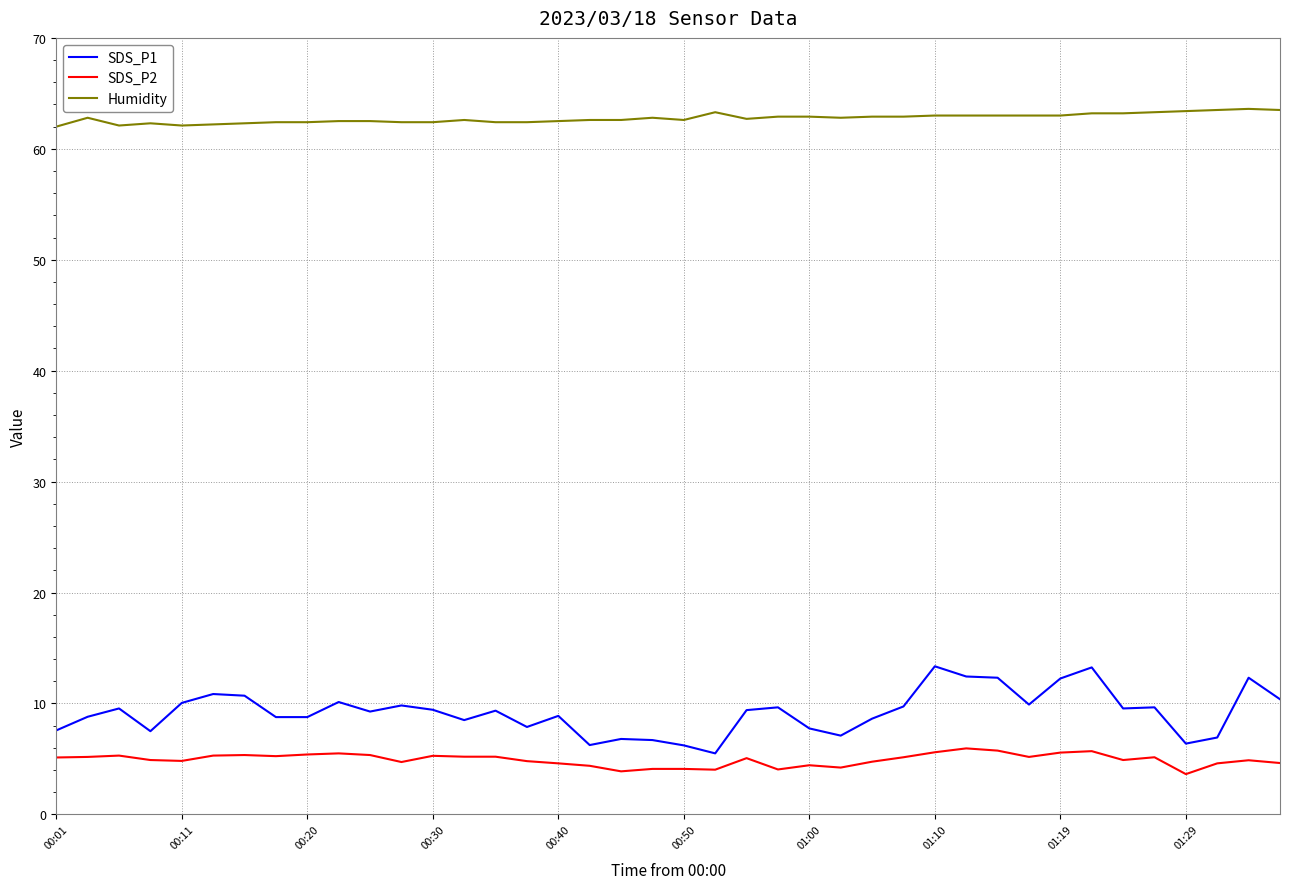

Which series has the largest total across all categories?

Humidity